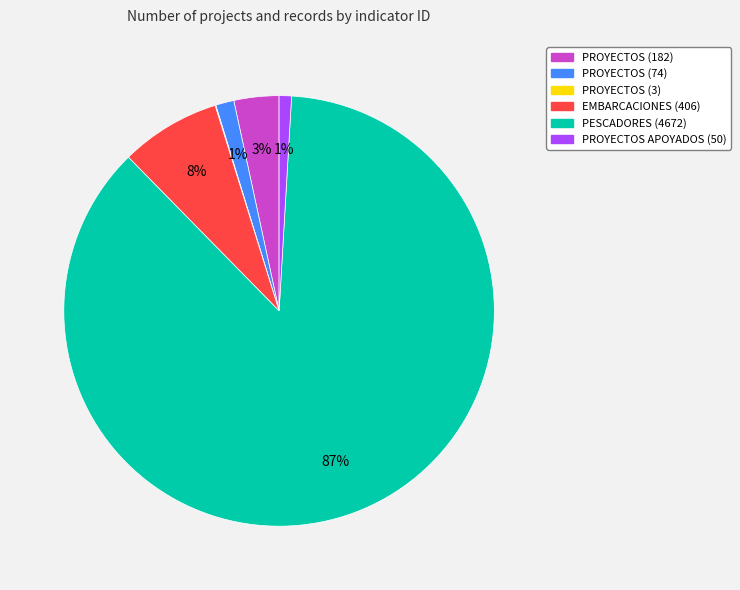

What percentage is the PESCADORES (4672) slice, to the nearest percent?

87%